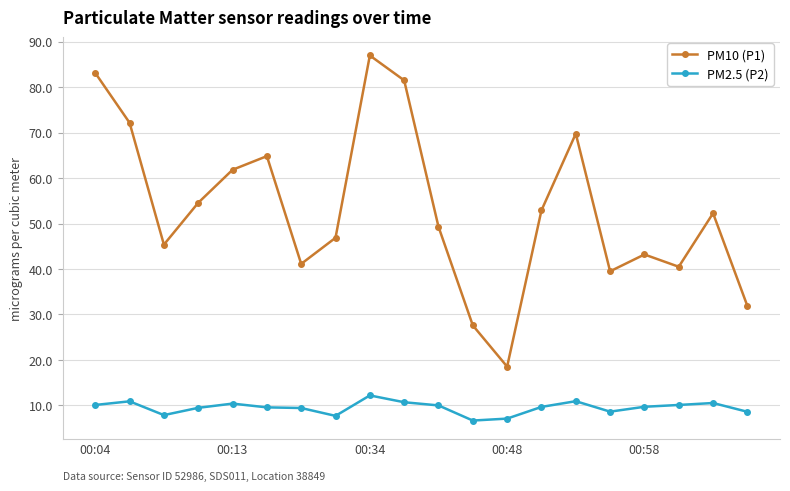

Which series has the largest range (max minus min)?

PM10 (P1)